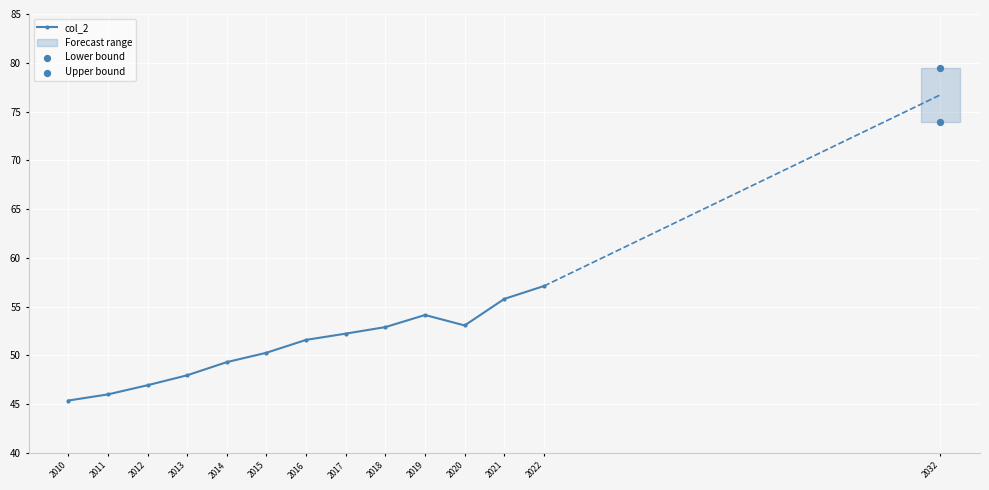

What is the change in value from 2013 to 2017?

+4.3